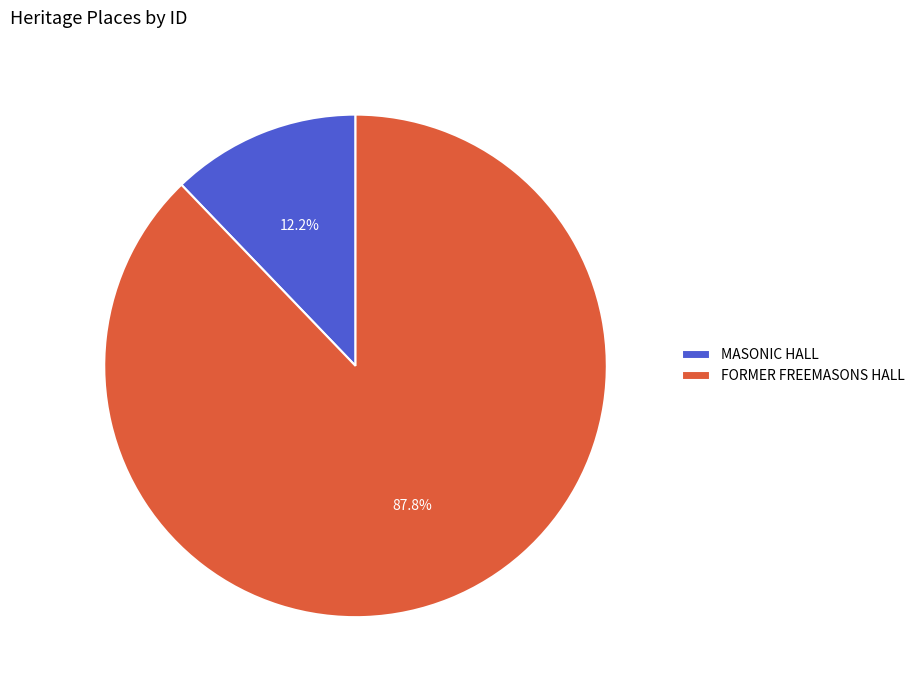

The MASONIC HALL slice represents 12% of the pie. True or false?

True